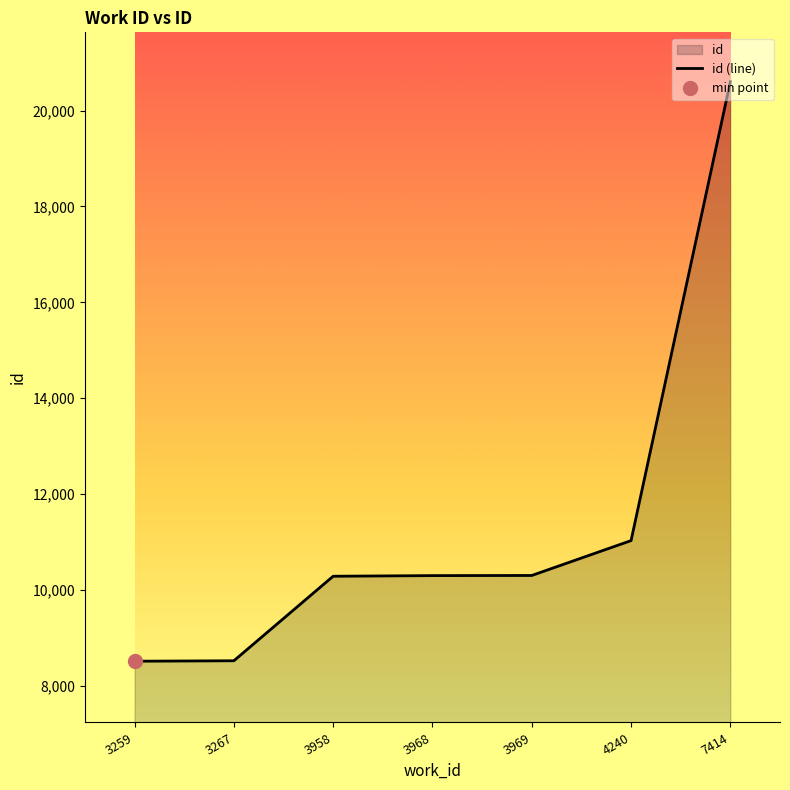

How many lines are shown in the chart?

1